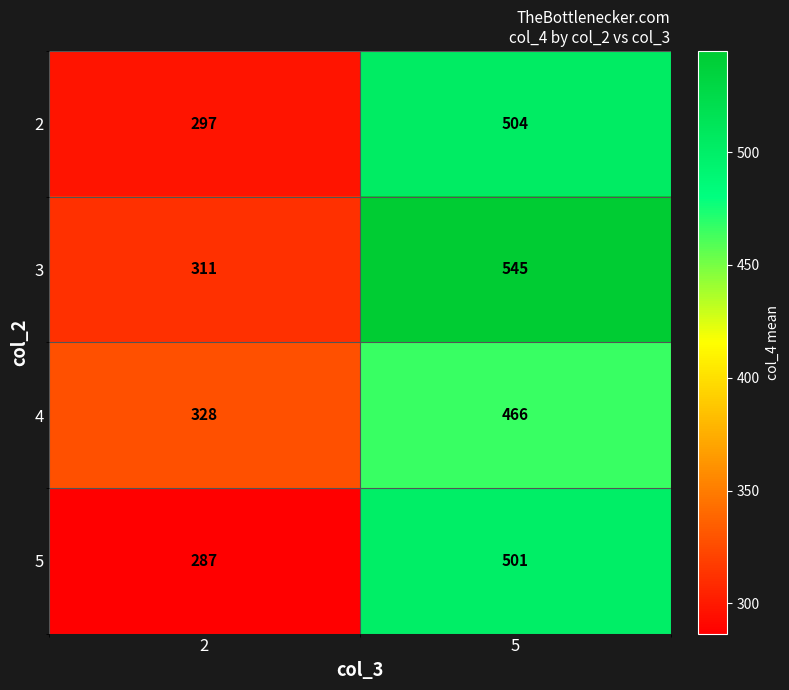

How many categories are shown in the chart?

2